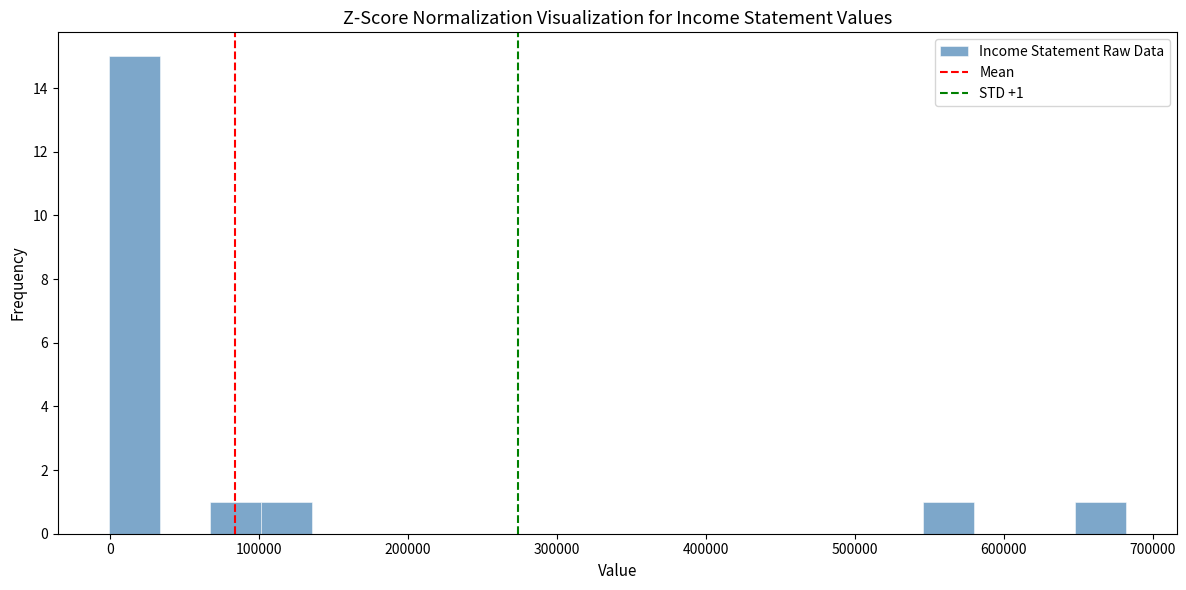

Read against the x-axis, roughly where is the centre of the tallest bar?

20000